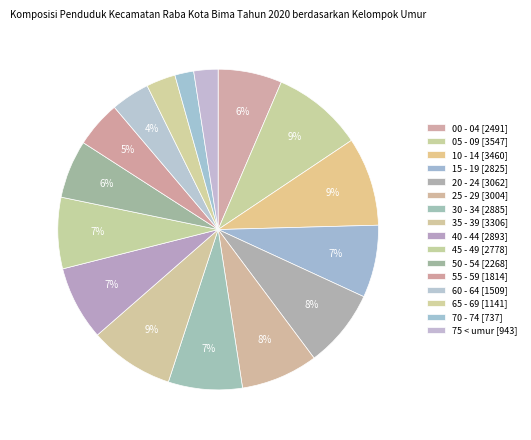

To the nearest percent, what is the difference between the 55 - 59 and 60 - 64 slice percentages?

1%